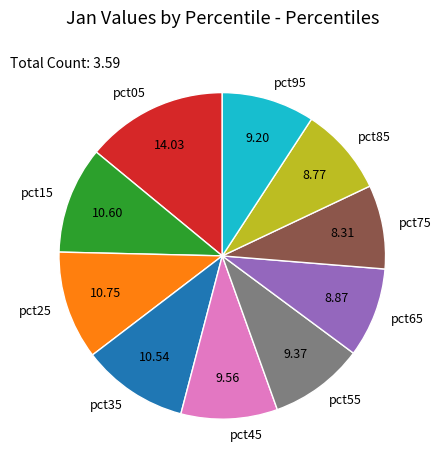

Is there any slice that represents more than half of the pie?

No